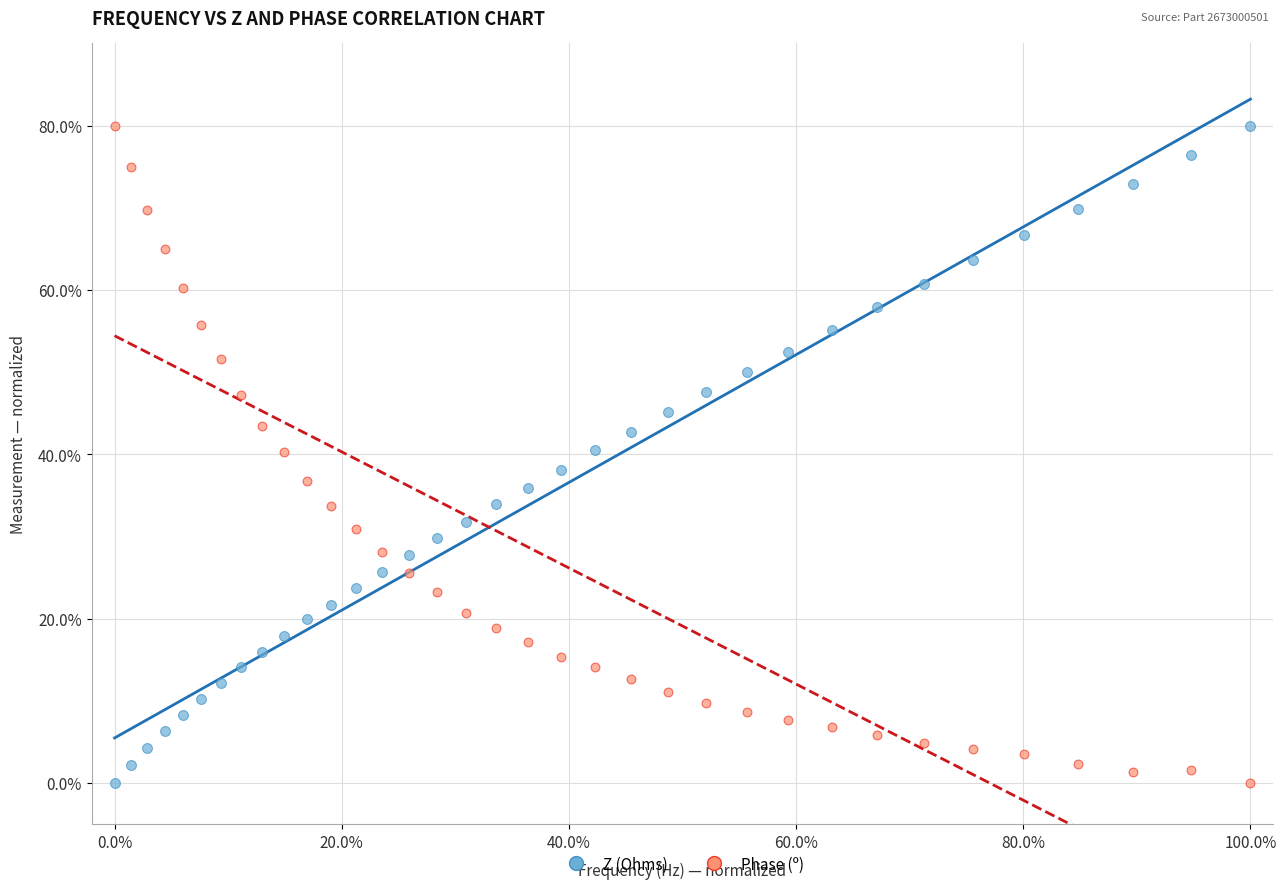

Across all data points, what is the range of X values (max minus min)?

100.0